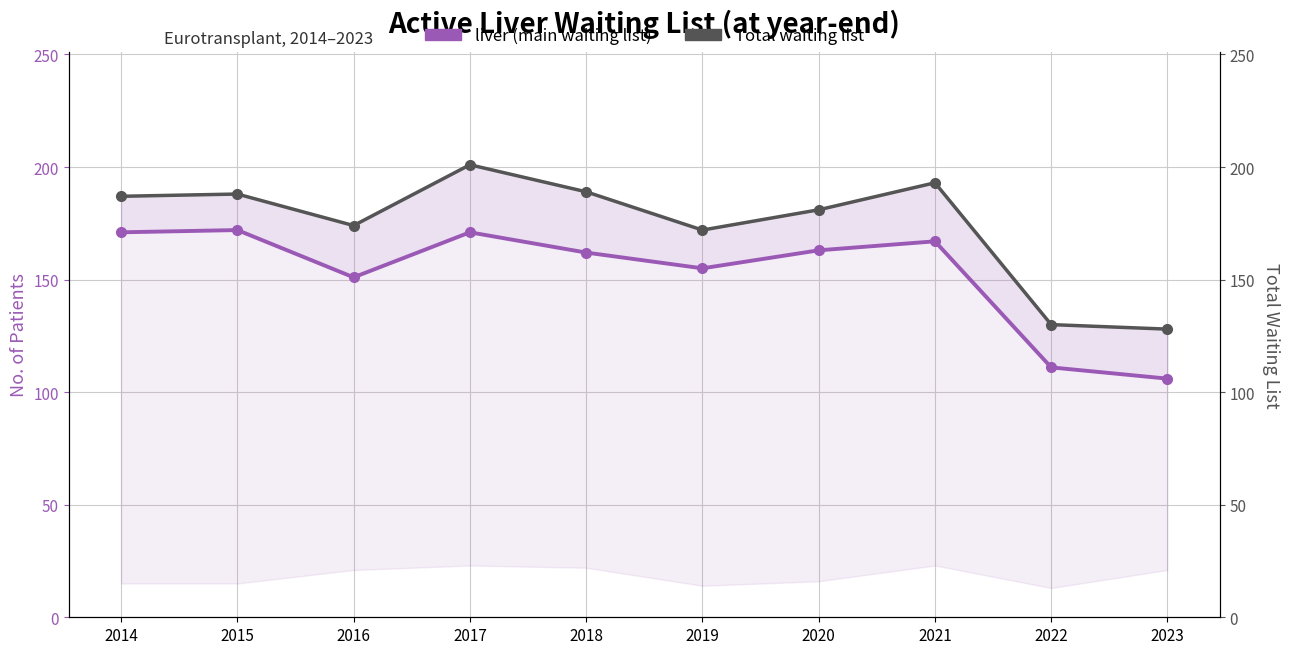

List the series in order of their overall mean, highest first.

Total waiting list, liver (main waiting list)